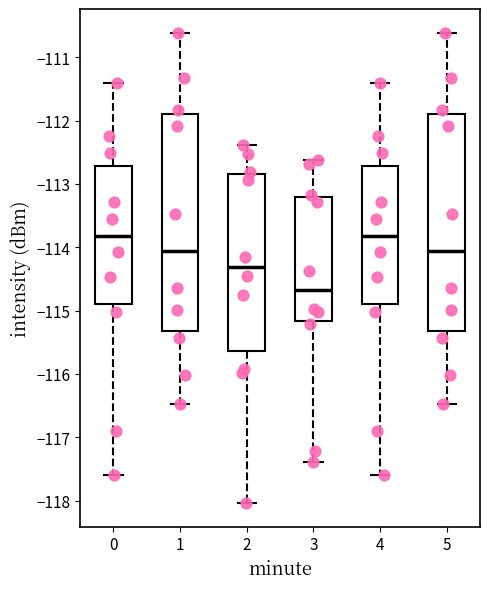

Where is the upper edge of the box at x = 2 on the y-axis? The values are not printed on the chart, so give them approximately, as read against the axis.

-112.8